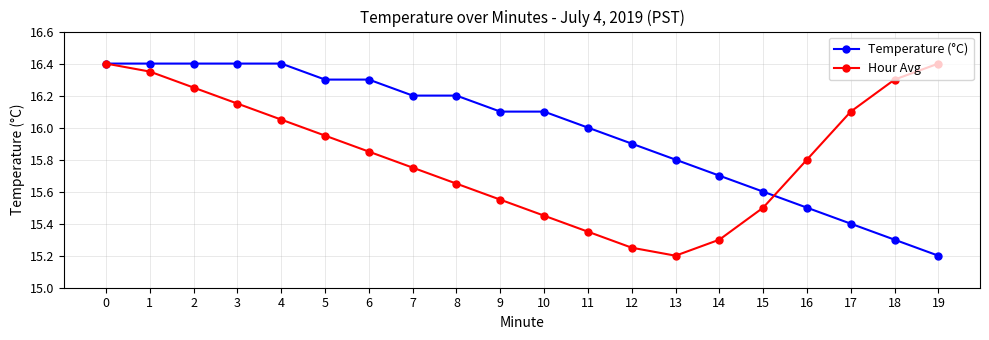

How many lines are shown in the chart?

2